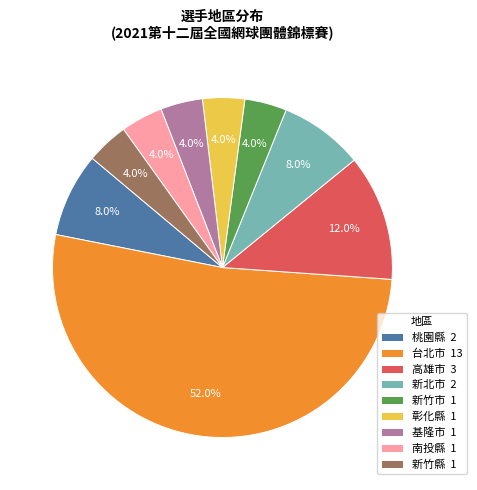

Which category has the biggest portion of the pie?

台北市 13